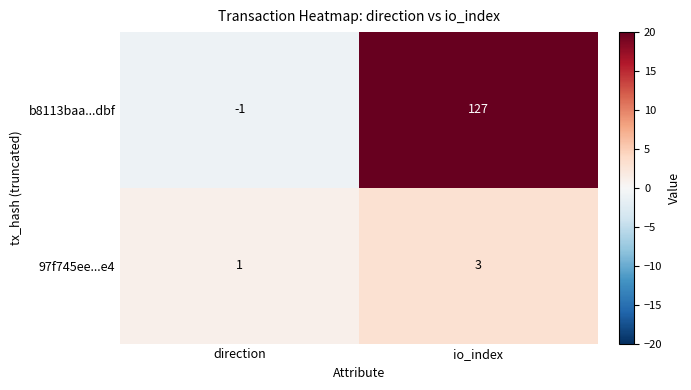

What is the sum of the b8113baa...dbf values at io_index and direction?

126